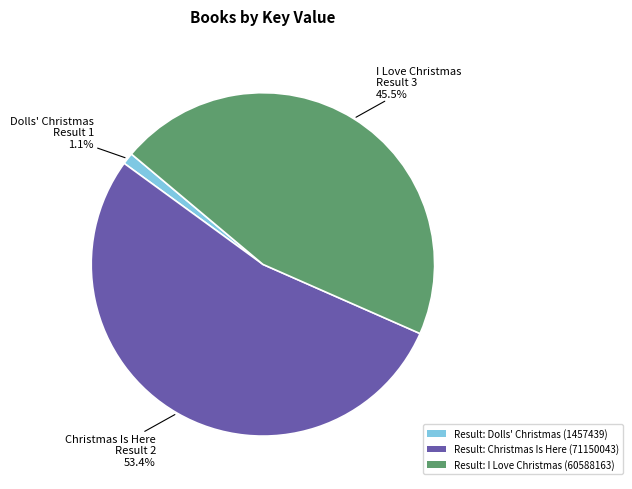

Which category has the biggest portion of the pie?

Result: Christmas Is Here (71150043)